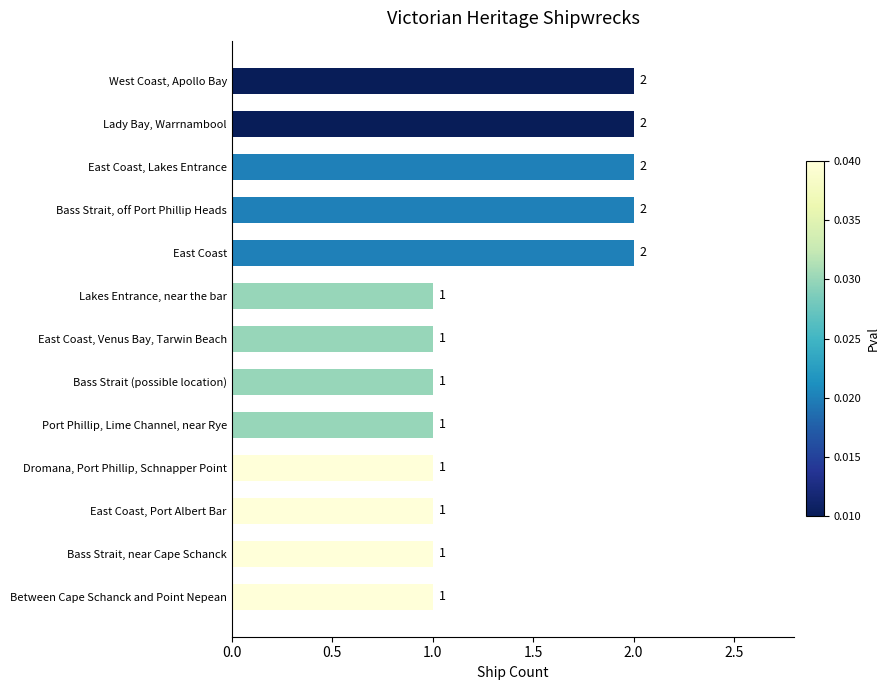

What is the difference between the maximum and second lowest values?

1